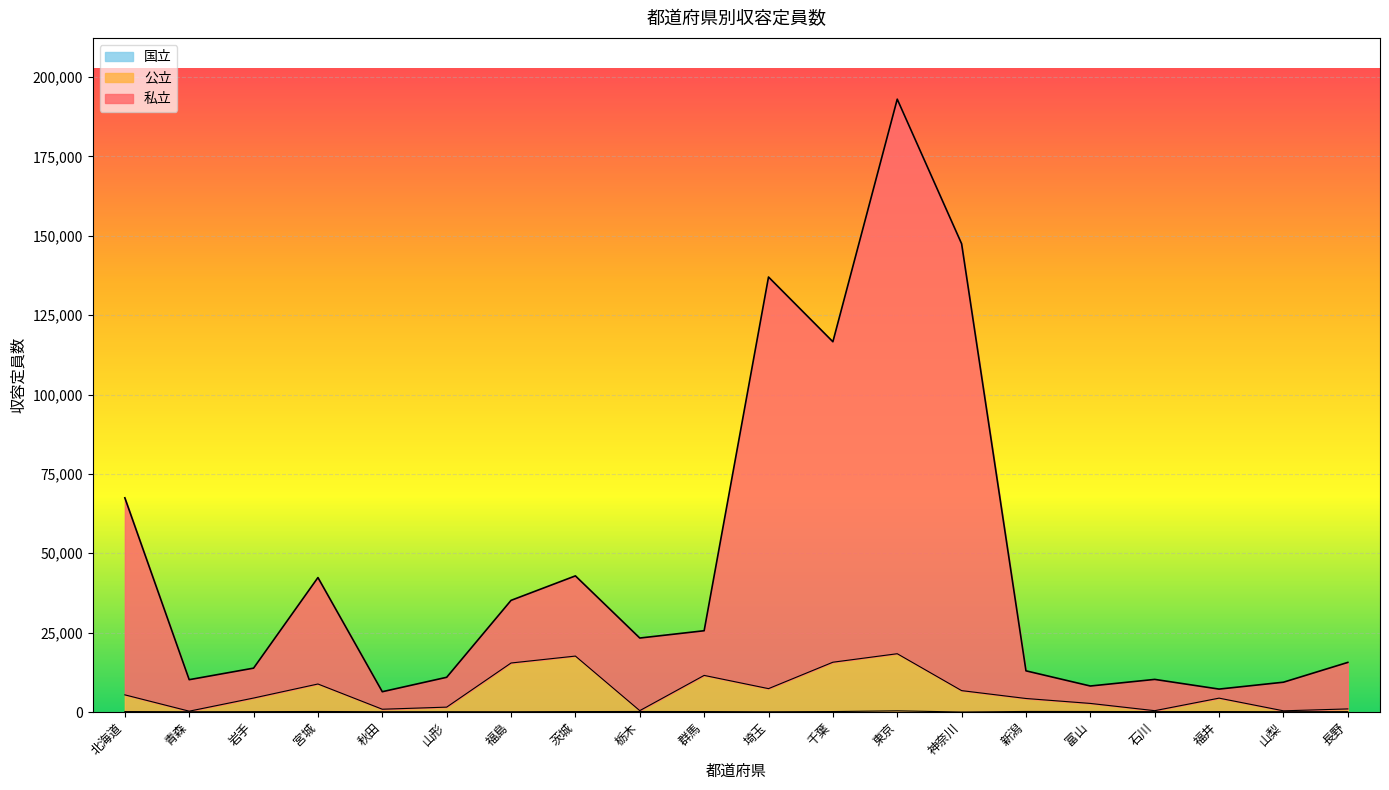

Where is the first local maximum for 私立?

宮城